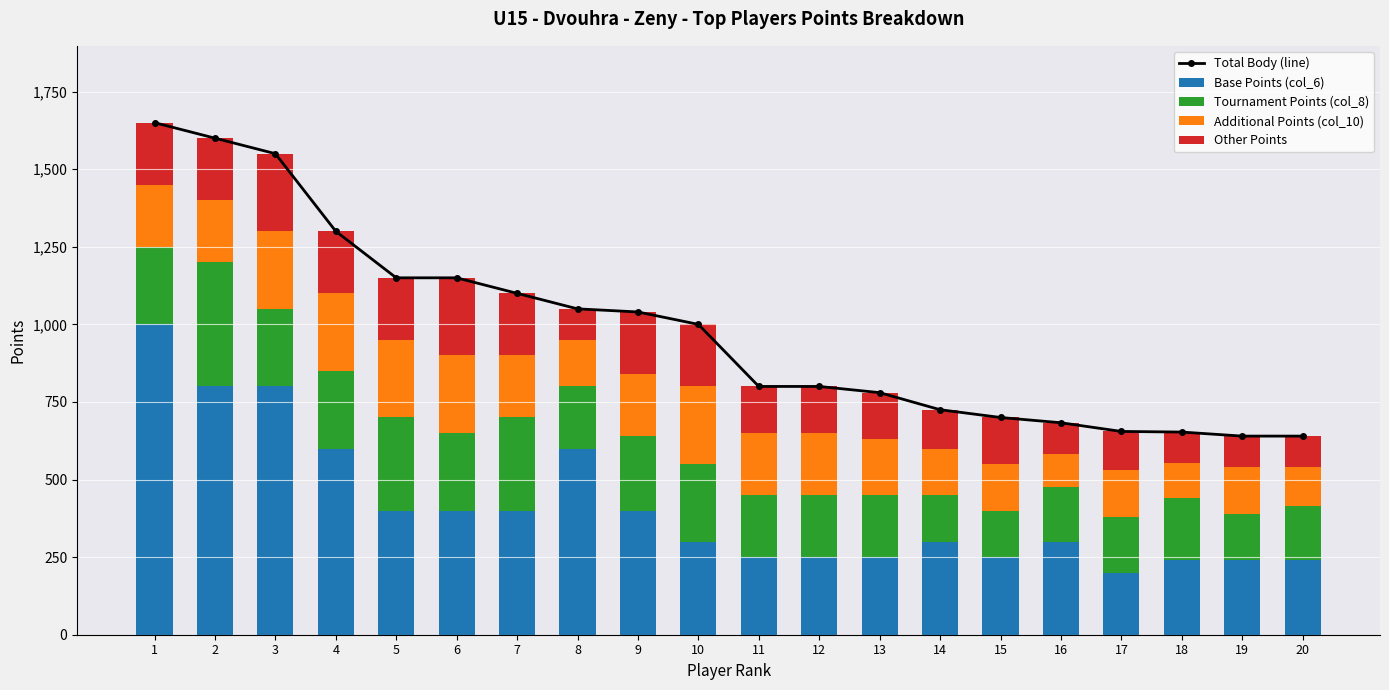

At 16, list the series in order from smallest to largest.

Other Points, Additional Points (col_10), Tournament Points (col_8), Base Points (col_6), Total Body (line)